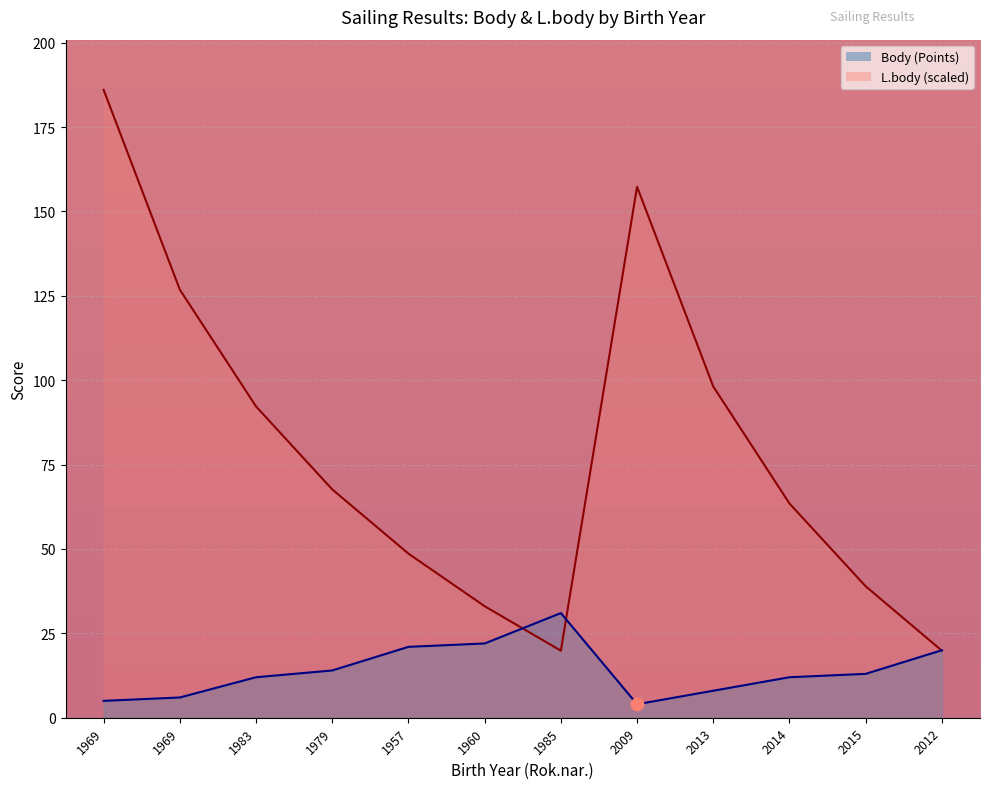

Which series reaches the maximum Y coordinate?

L.body